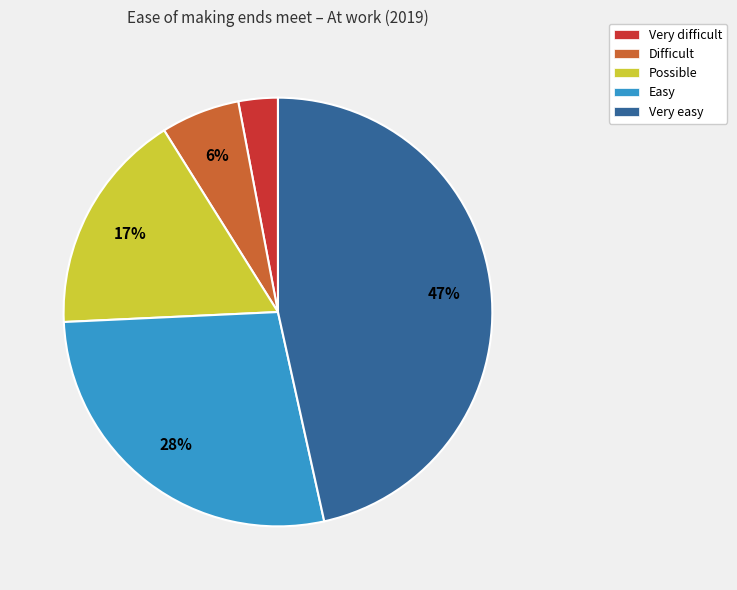

Which category has the smallest portion of the pie?

Very difficult